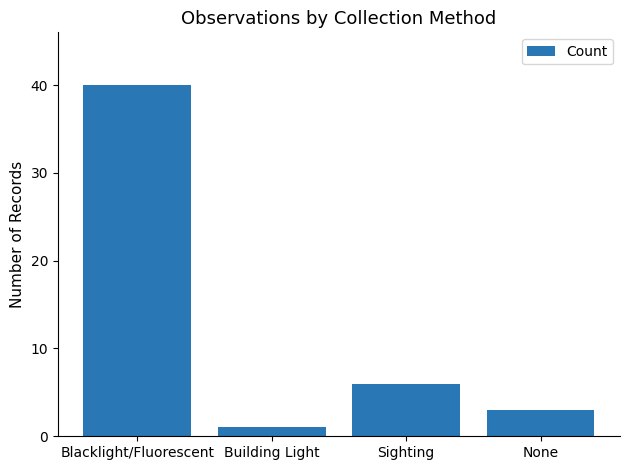

What value does the data have at Sighting, to the nearest 5?

5